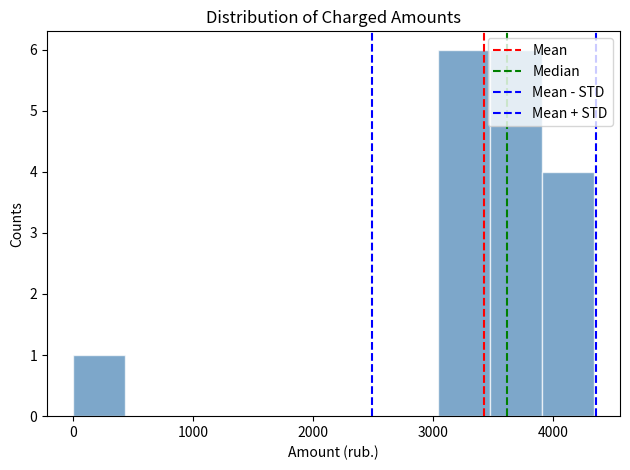

Reading left to right, list every bar in this chart as the range it spans on the x-axis followed by its height. Neither the bar edges nor the heights are printed on the chart, so give them approximately, as read against the axes.

0 to 400: 1
400 to 900: 0
900 to 1300: 0
1300 to 1700: 0
1700 to 2200: 0
2200 to 2600: 0
2600 to 3000: 0
3000 to 3500: 6
3500 to 3900: 6
3900 to 4300: 4